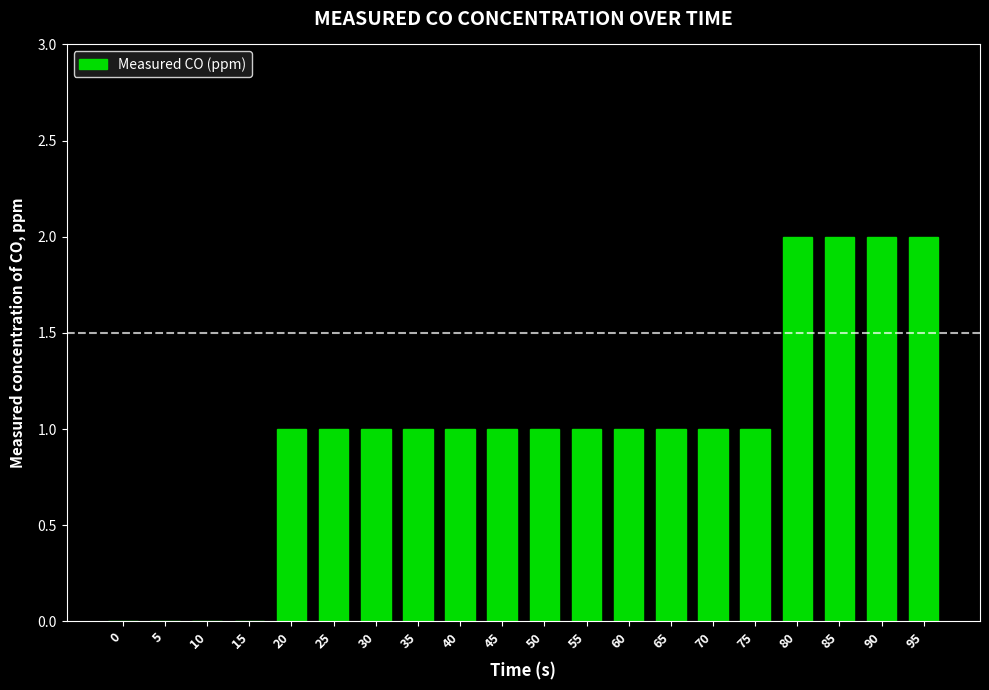

What is the sum of the values at 20 and 85?

3